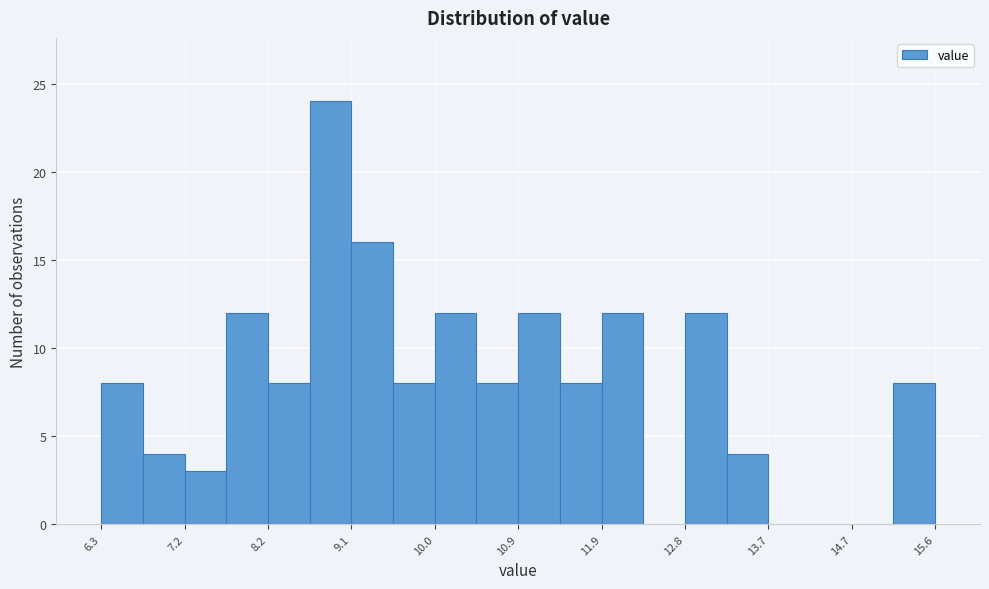

Reading left to right, transcribe this chart: for each bar, give the range it covers on the x-axis and its height. Neither the bar edges nor the heights are printed on the chart, so give them approximately, as read against the axes.

6.3 to 6.8: 8
6.8 to 7.2: 4
7.2 to 7.7: 3
7.7 to 8.2: 12
8.2 to 8.6: 8
8.6 to 9.1: 24
9.1 to 9.6: 16
9.6 to 10.0: 8
10.0 to 10.5: 12
10.5 to 11.0: 8
11.0 to 11.4: 12
11.4 to 11.9: 8
11.9 to 12.3: 12
12.3 to 12.8: 0
12.8 to 13.3: 12
13.3 to 13.7: 4
13.7 to 14.2: 0
14.2 to 14.7: 0
14.7 to 15.1: 0
15.1 to 15.6: 8